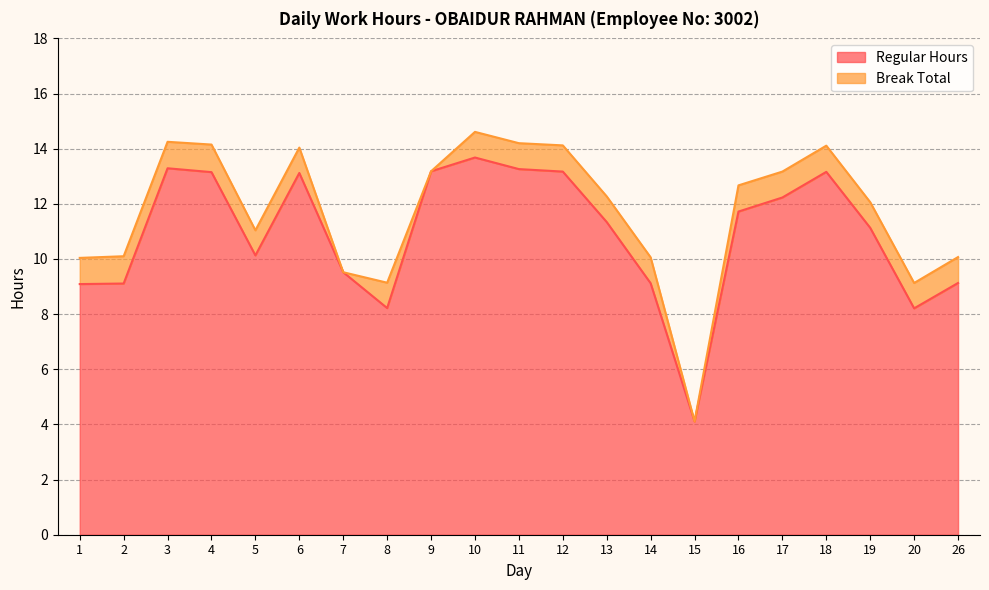

The chart shows a value of 9.1 at 1. True or false?

True